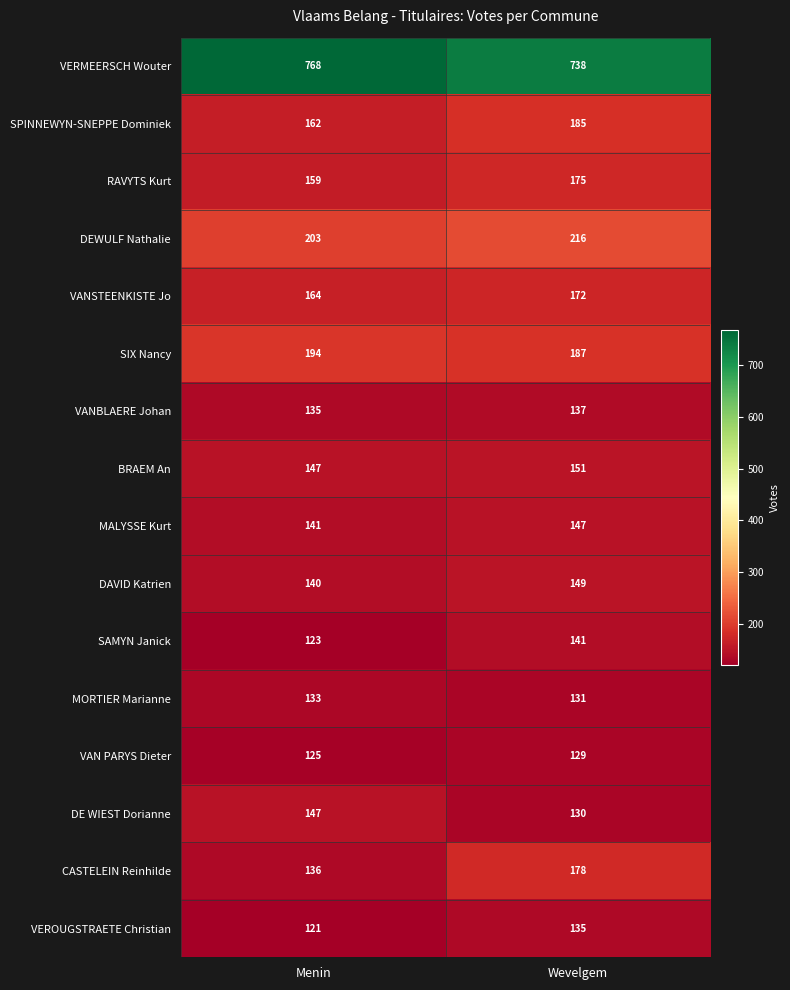

Which series has the largest total across all categories?

VERMEERSCH Wouter